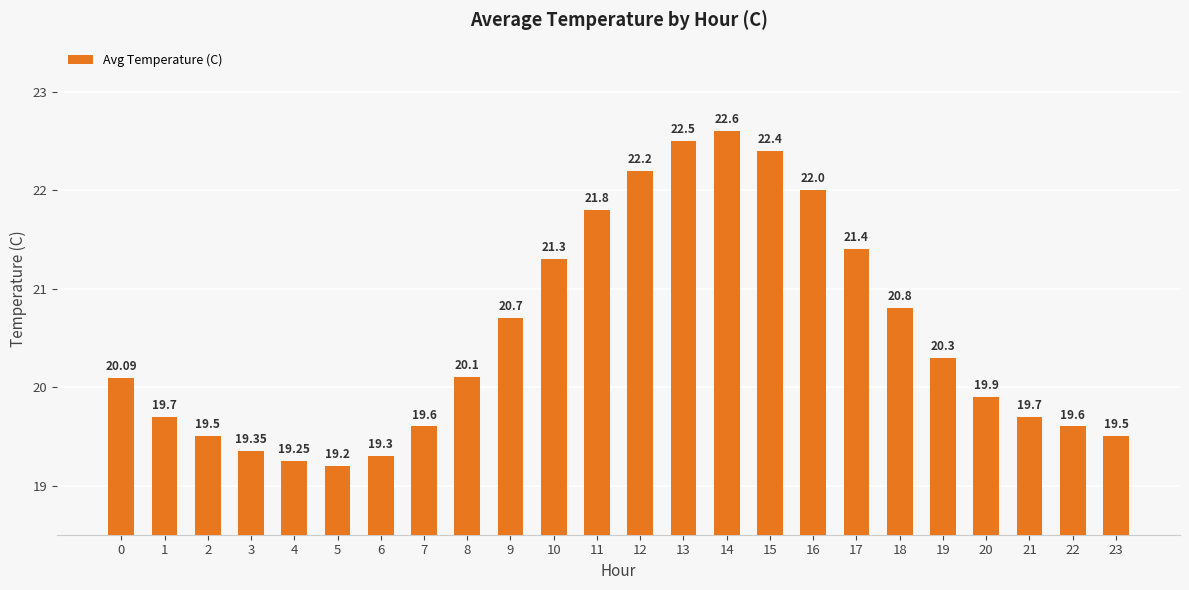

How many values exceed 20?

13